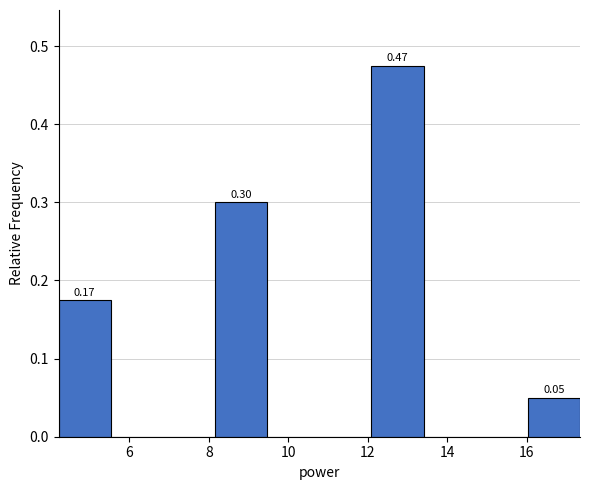

Over which range of the x-axis is the bar tallest?

12.0 to 13.4